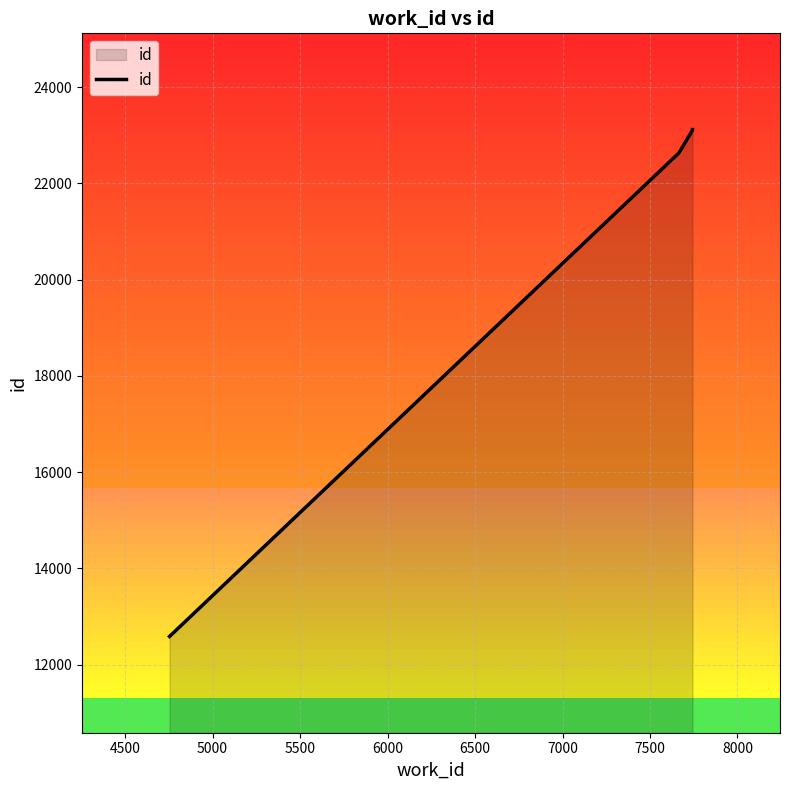

True or false: the data has more than 0 interior local peaks.

False